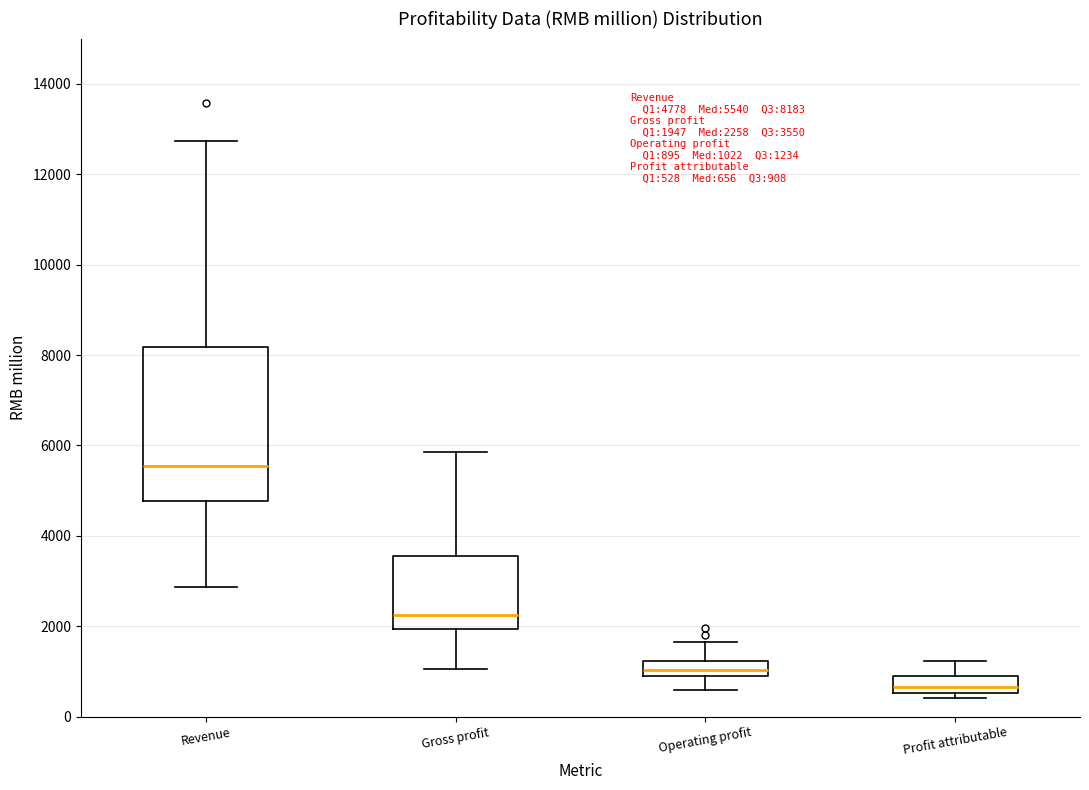

Which box is the tallest, from its lower edge to its upper edge?

Revenue